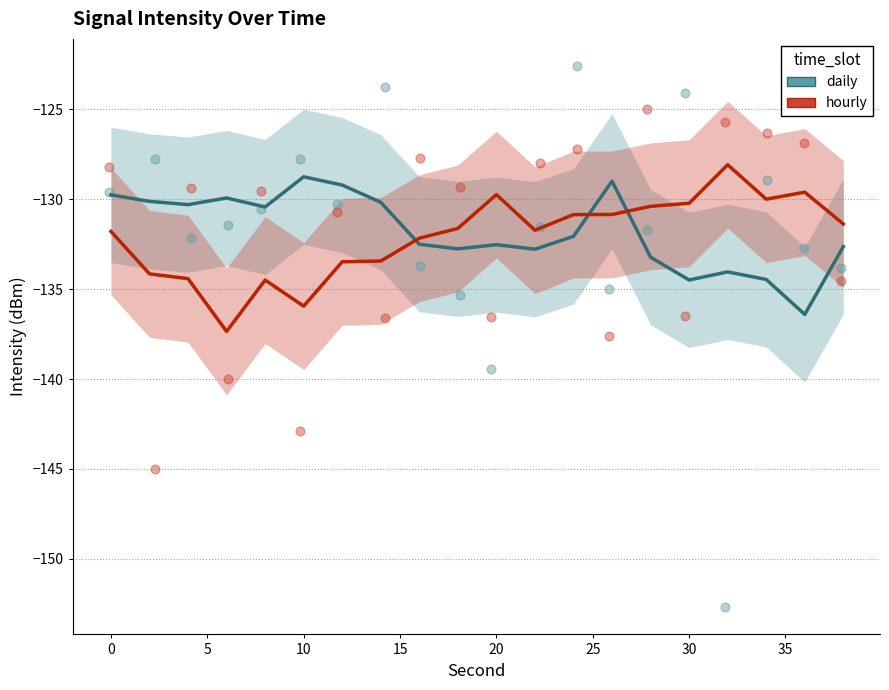

What are all the series names shown in the legend?

daily, hourly